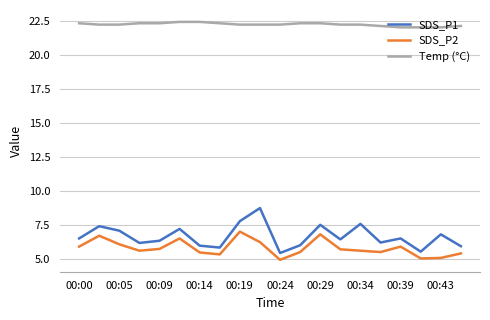

How many distinct data groups are displayed?

3